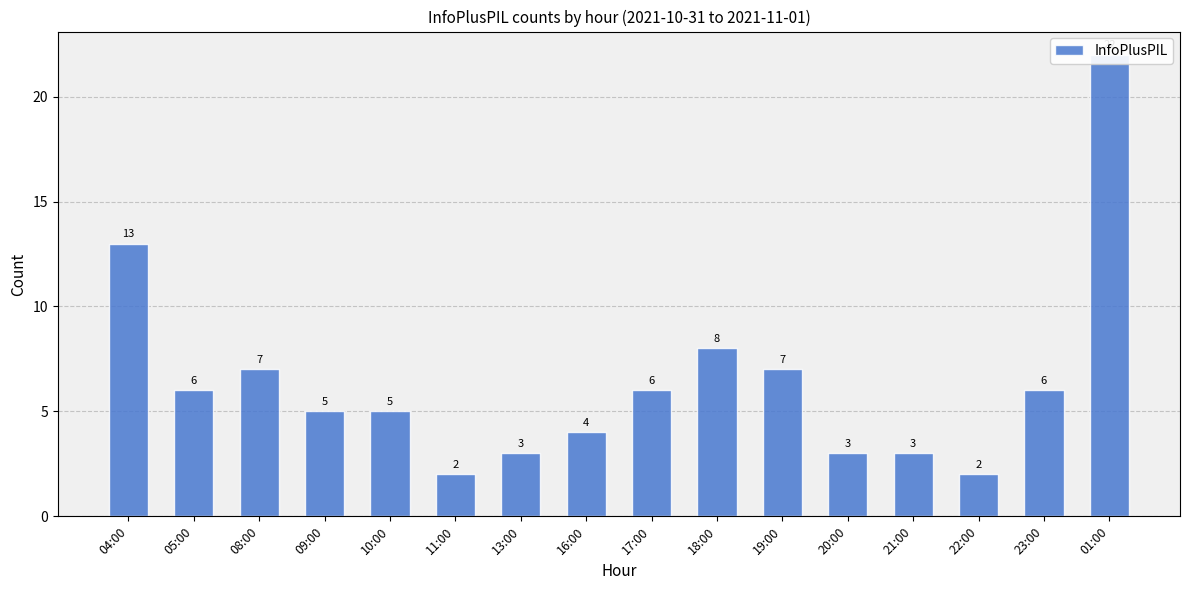

The value at 23:00 is 2. True or false?

False